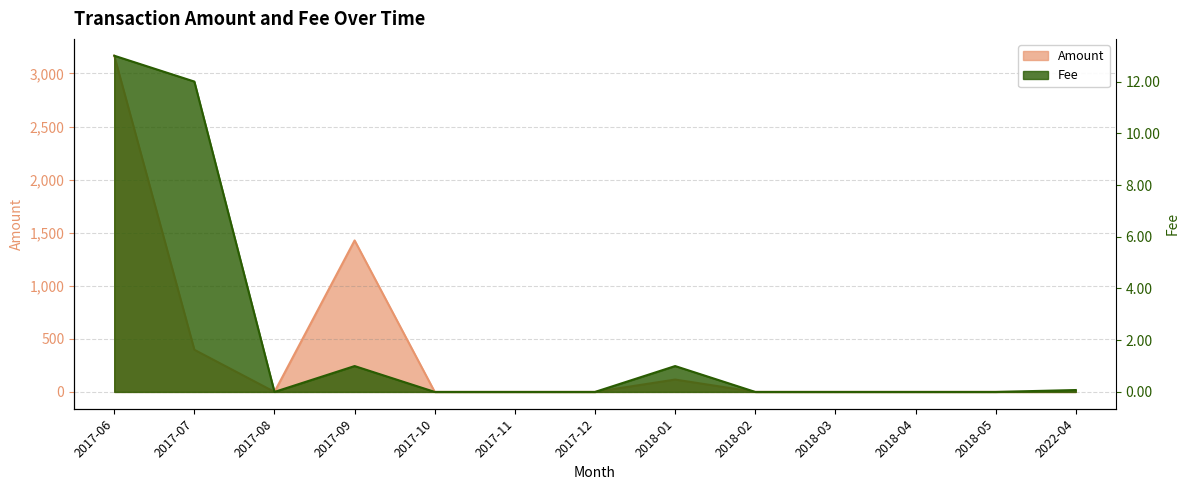

The value of Fee at 2017-07 is 12.0. True or false?

True